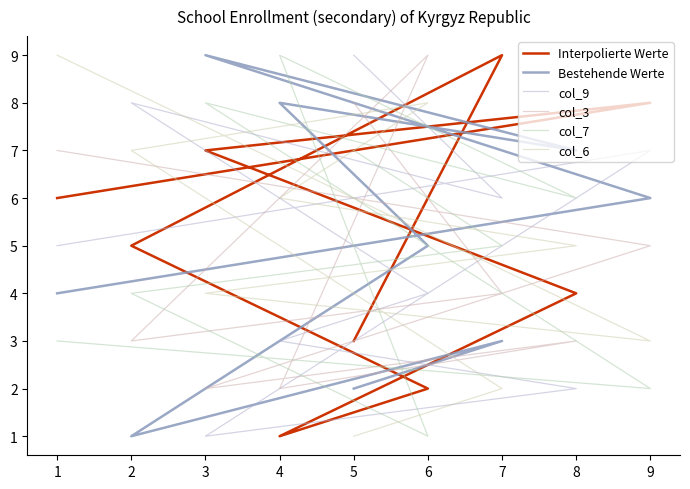

Which series has the largest total across all categories?

Interpolierte Werte